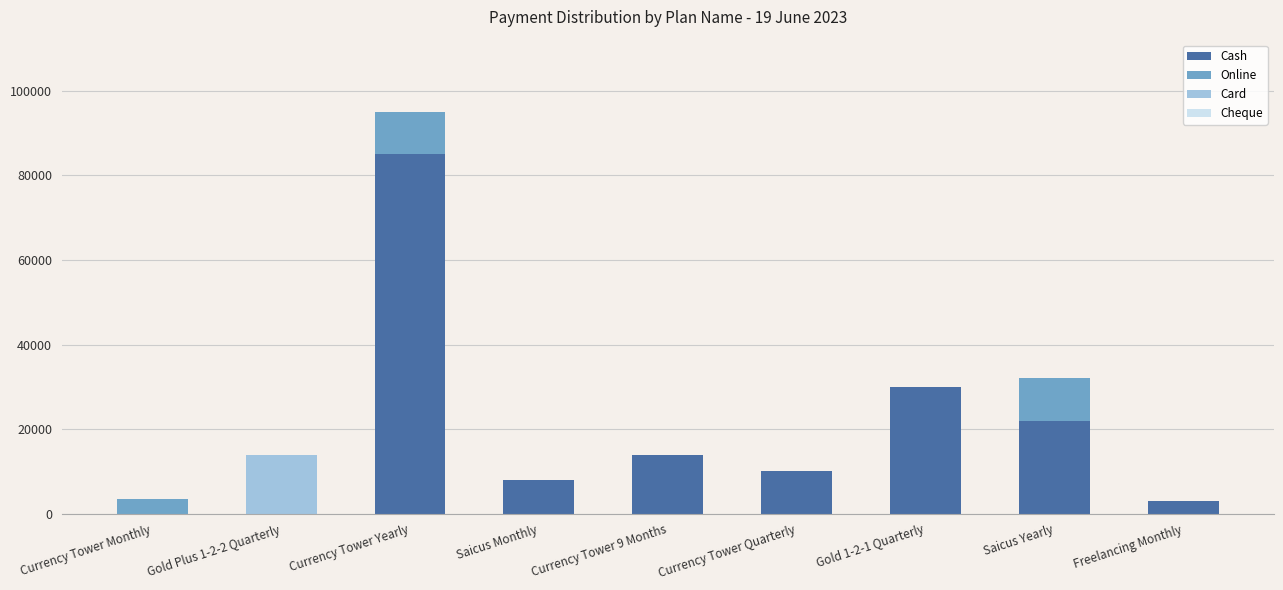

At which category is the sum across all series the highest?

Currency Tower Yearly